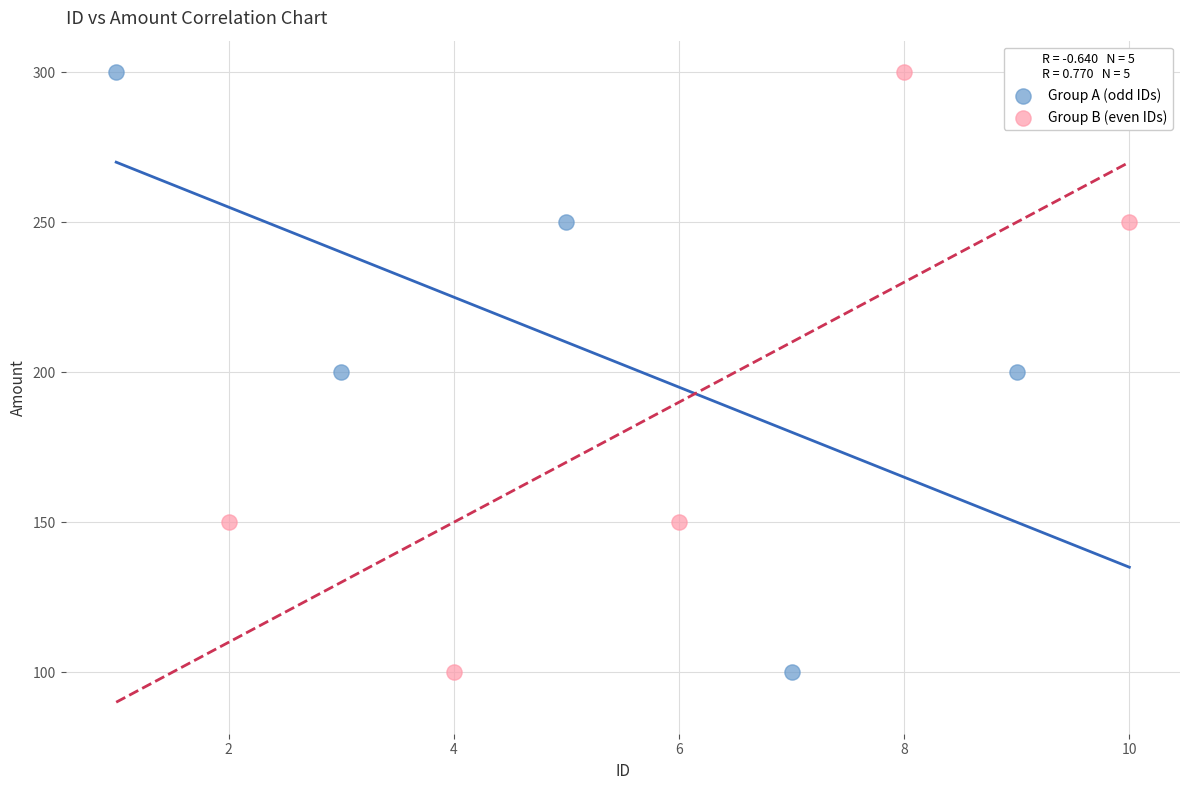

What are all the series names shown in the legend?

Group A (odd IDs), Group B (even IDs)